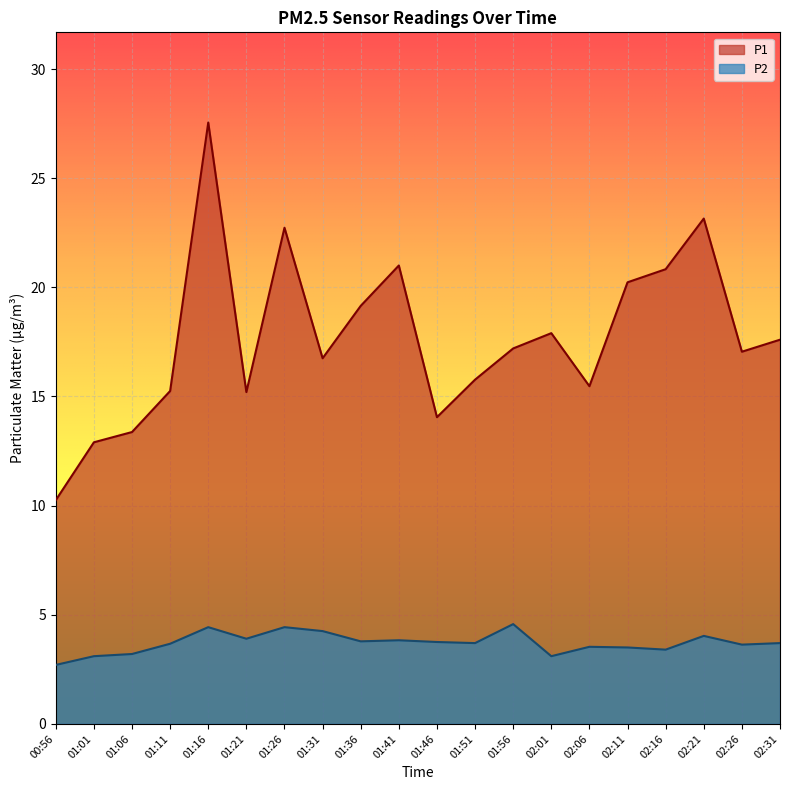

Between 01:16 and 02:06, which series saw the biggest shift?

P1